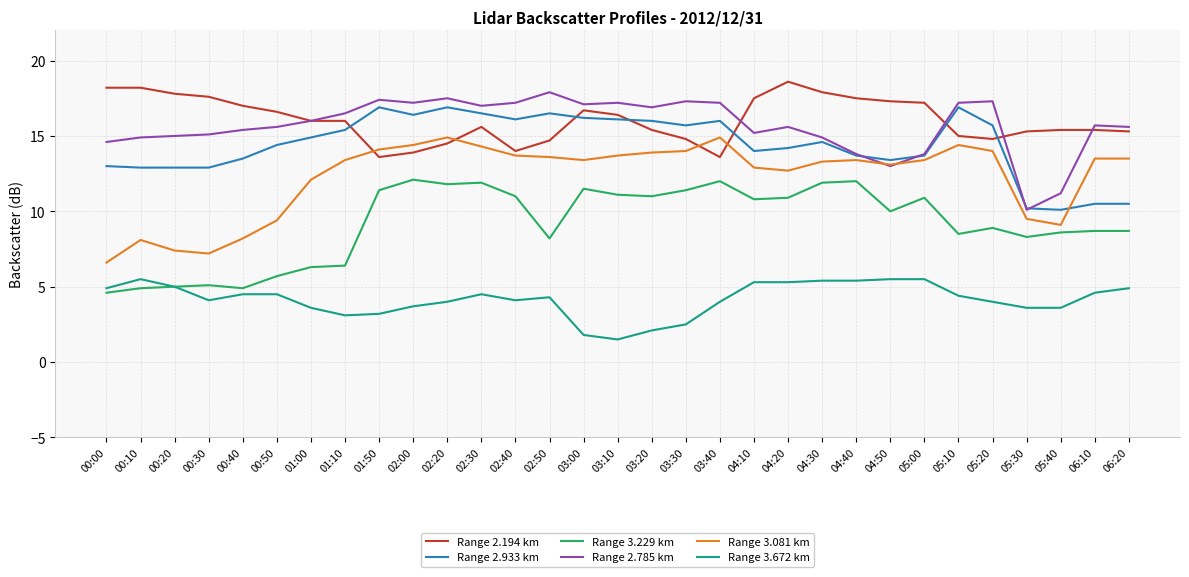

Rank the series by their maximum value, from lowest to highest.

Range 3.672 km, Range 3.229 km, Range 3.081 km, Range 2.933 km, Range 2.785 km, Range 2.194 km